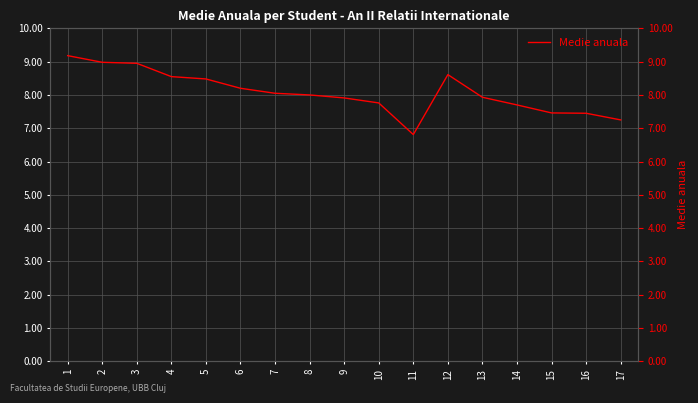

What is the average value?

8.1